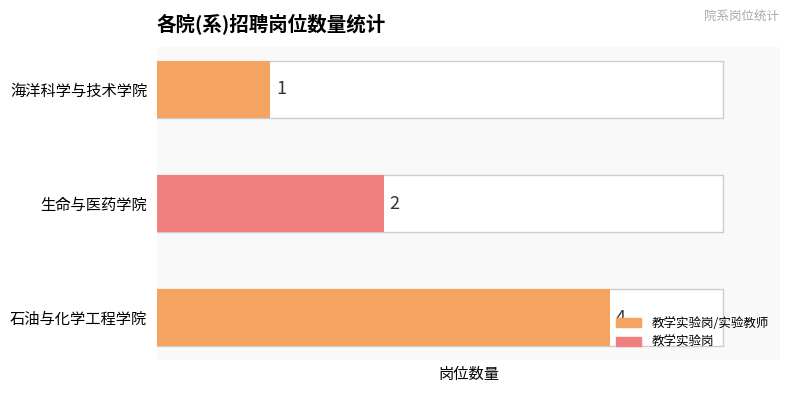

Reading right to left, list all the values displayed in this chart.

石油与化学工程学院=4	生命与医药学院=2	海洋科学与技术学院=1